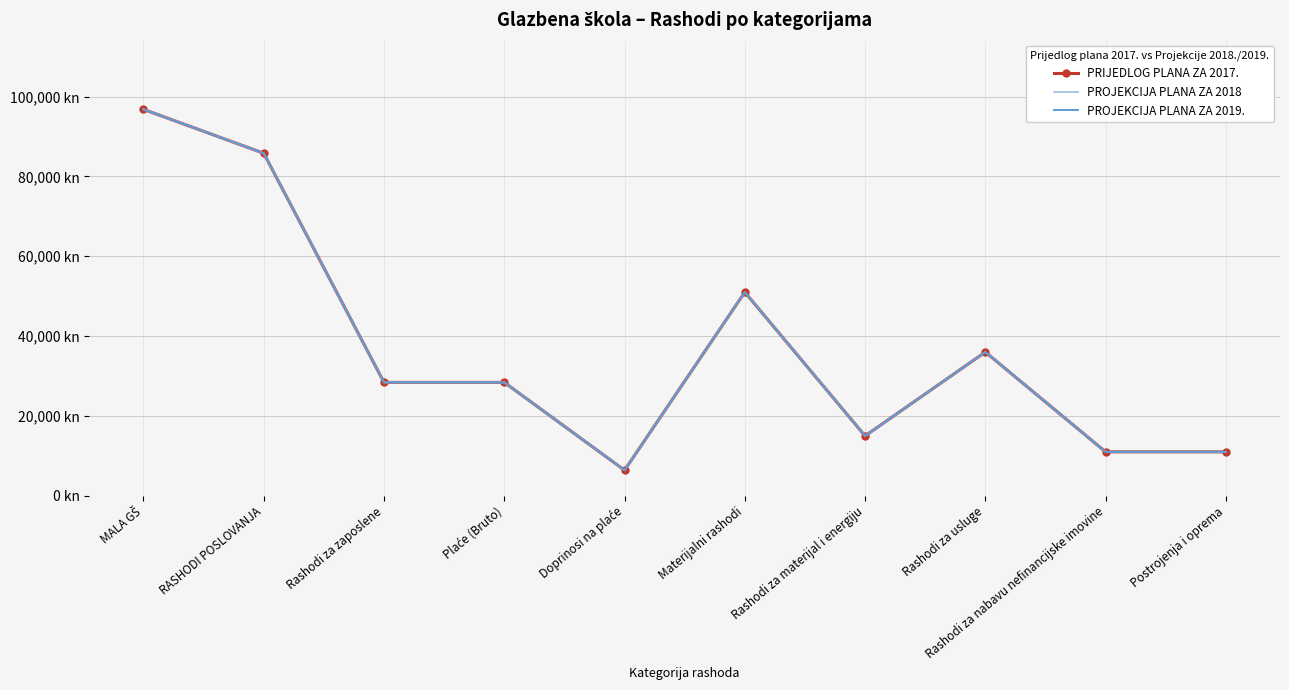

What is the average value of the PROJEKCIJA PLANA ZA 2019. series?

36980